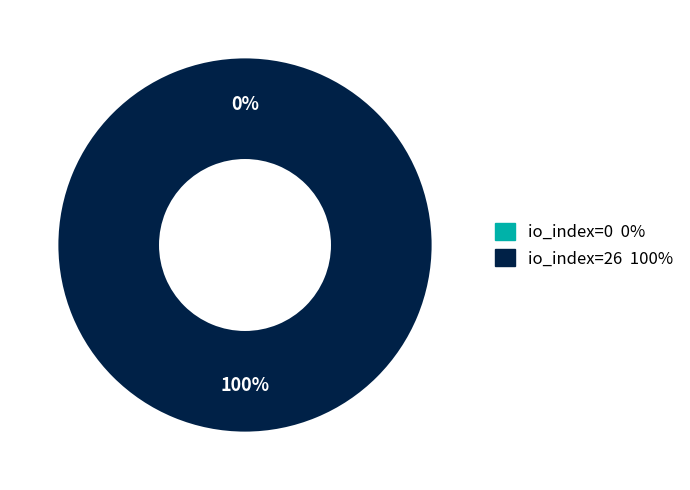

Rank the categories by value from lowest to highest.

io_index=0, io_index=26